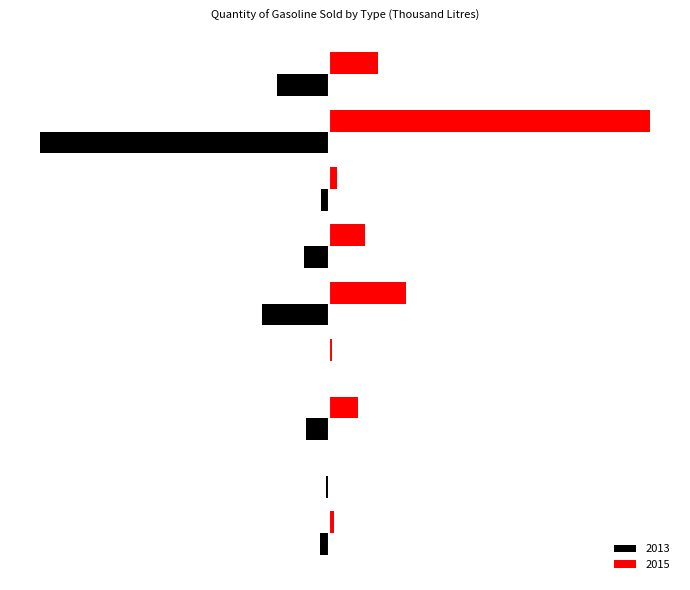

Which series has the largest total across all categories?

2015